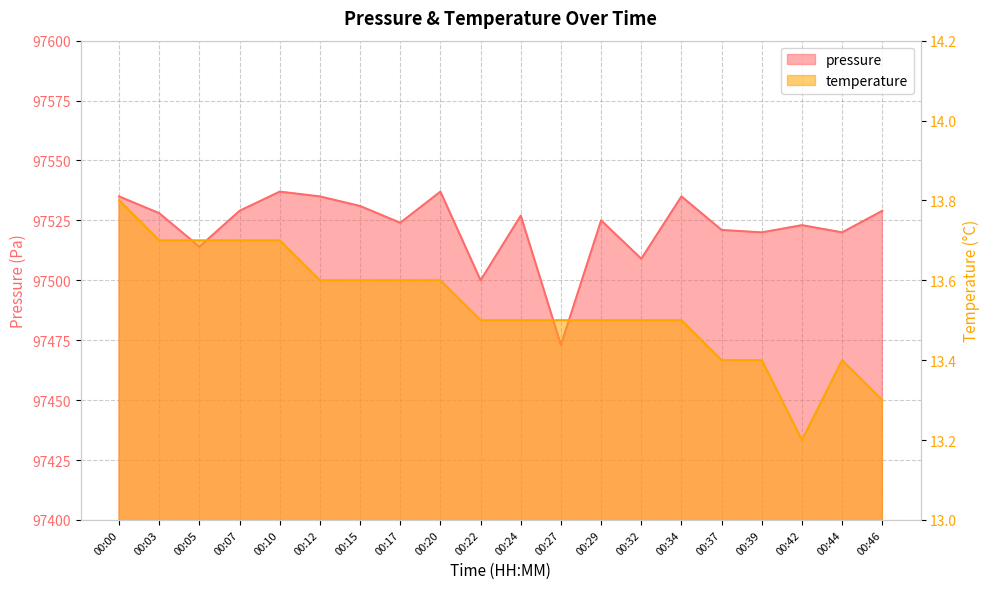

What is the value of the pressure point at the 5th from the left?

97537.0